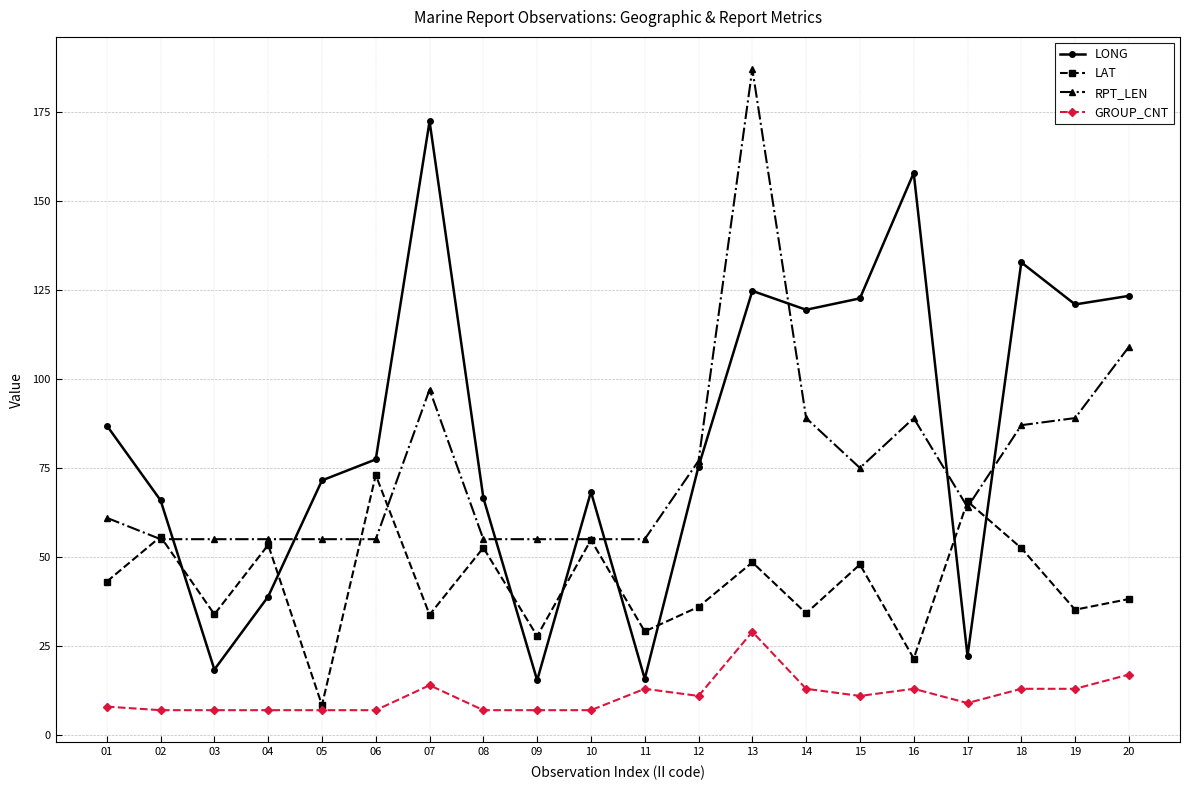

Is the value of RPT_LEN at 13 greater than the value of LAT at 01?

Yes